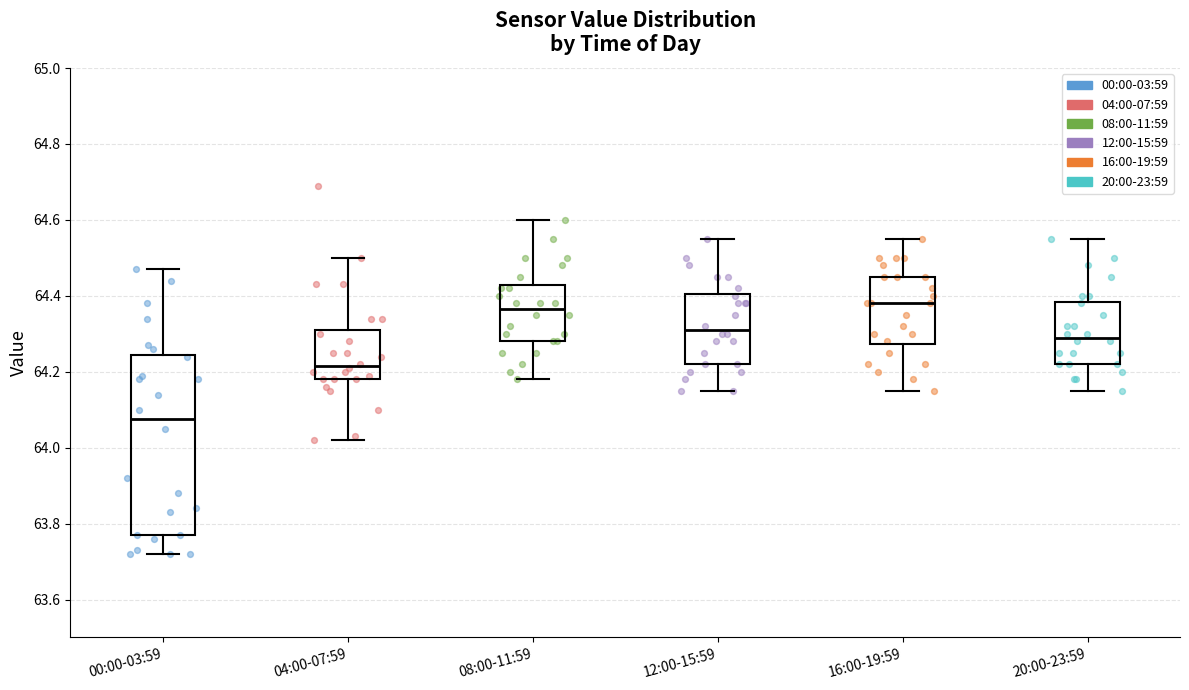

Where does the lower whisker of the box for 20:00-23:59 end on the y-axis? The values are not printed on the chart, so give them approximately, as read against the axis.

64.16